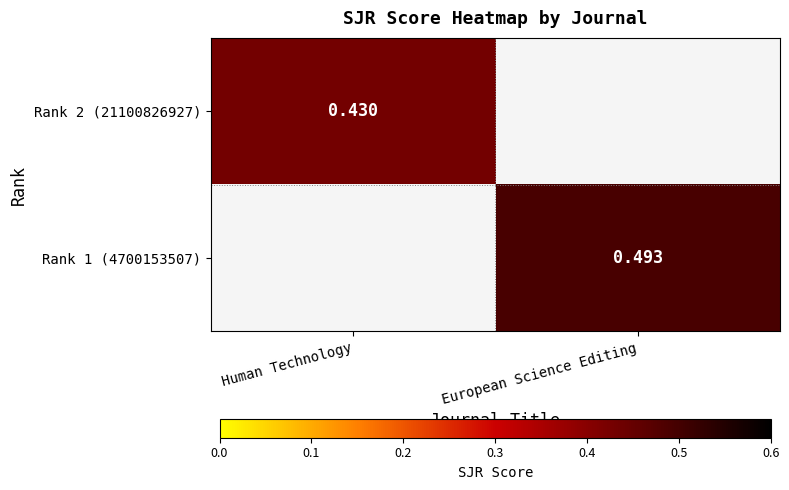

How many values in Rank 1 (4700153507) are above zero?

1